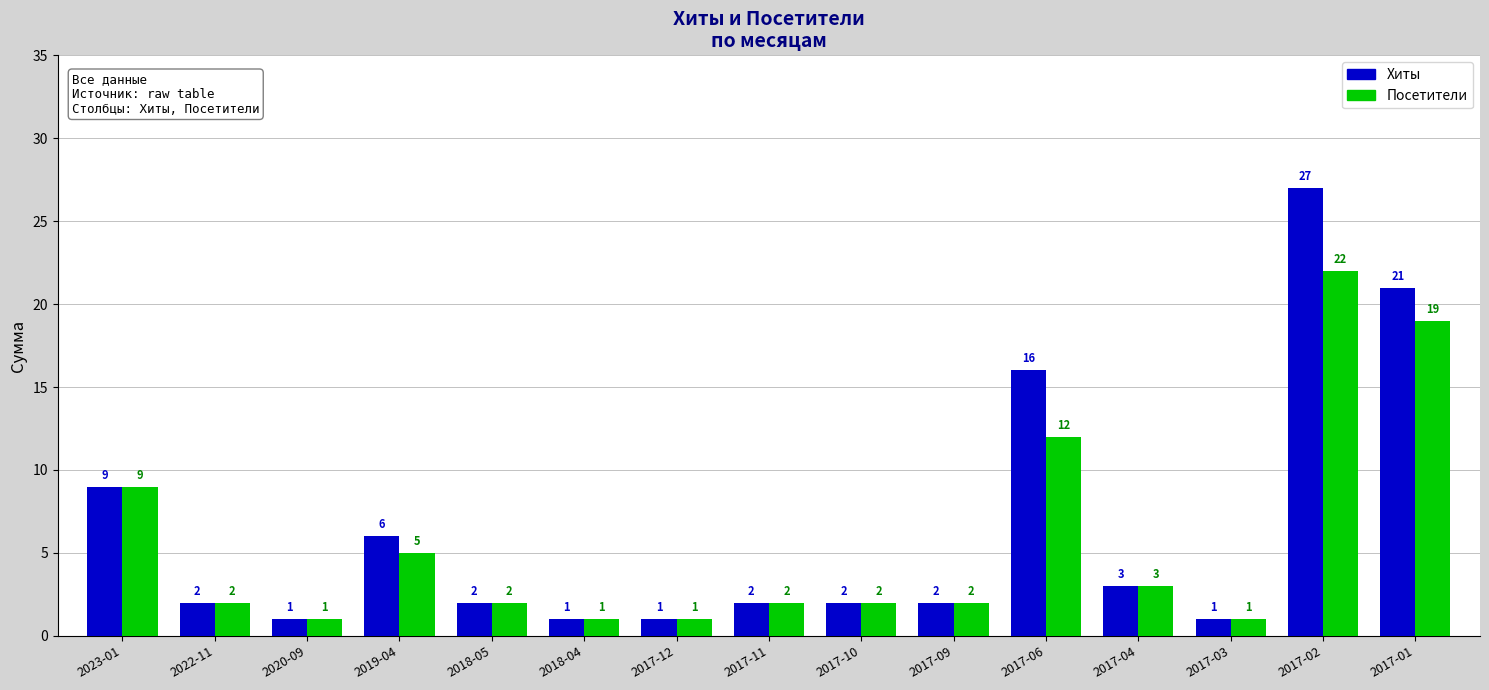

What is the value of the Посетители bar at the 11th from the left?

12